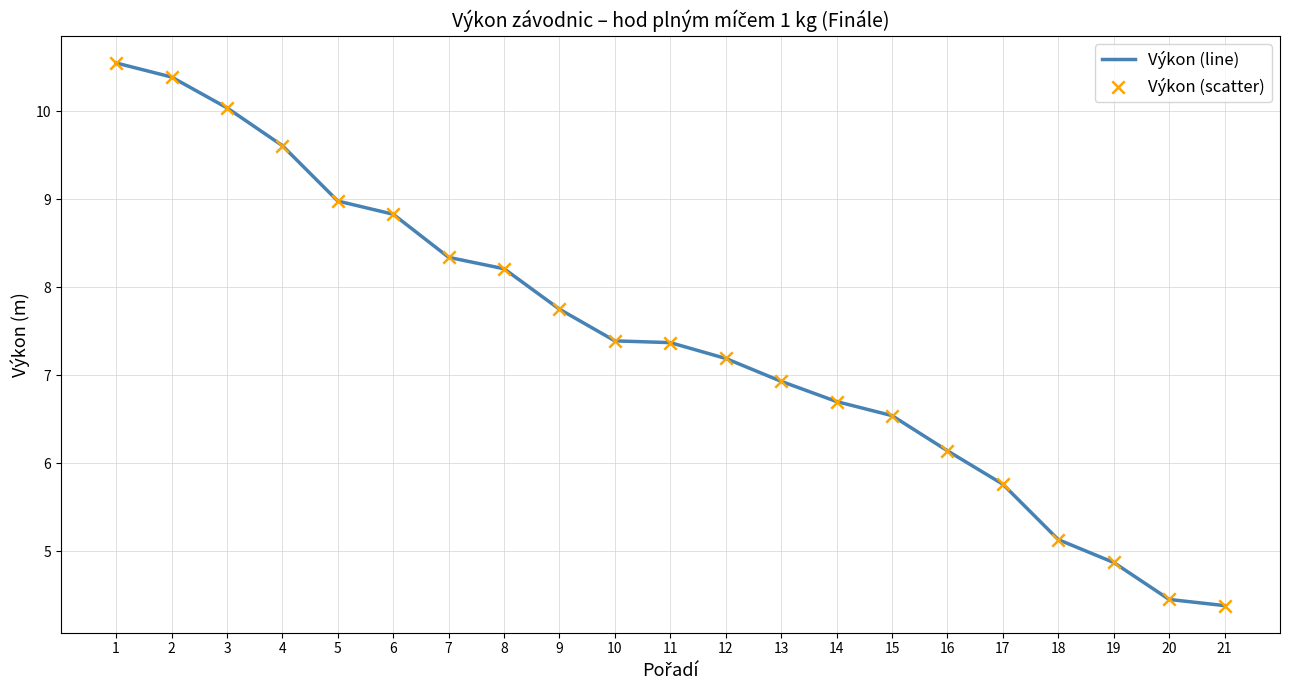

Read the value at 7.

8.3